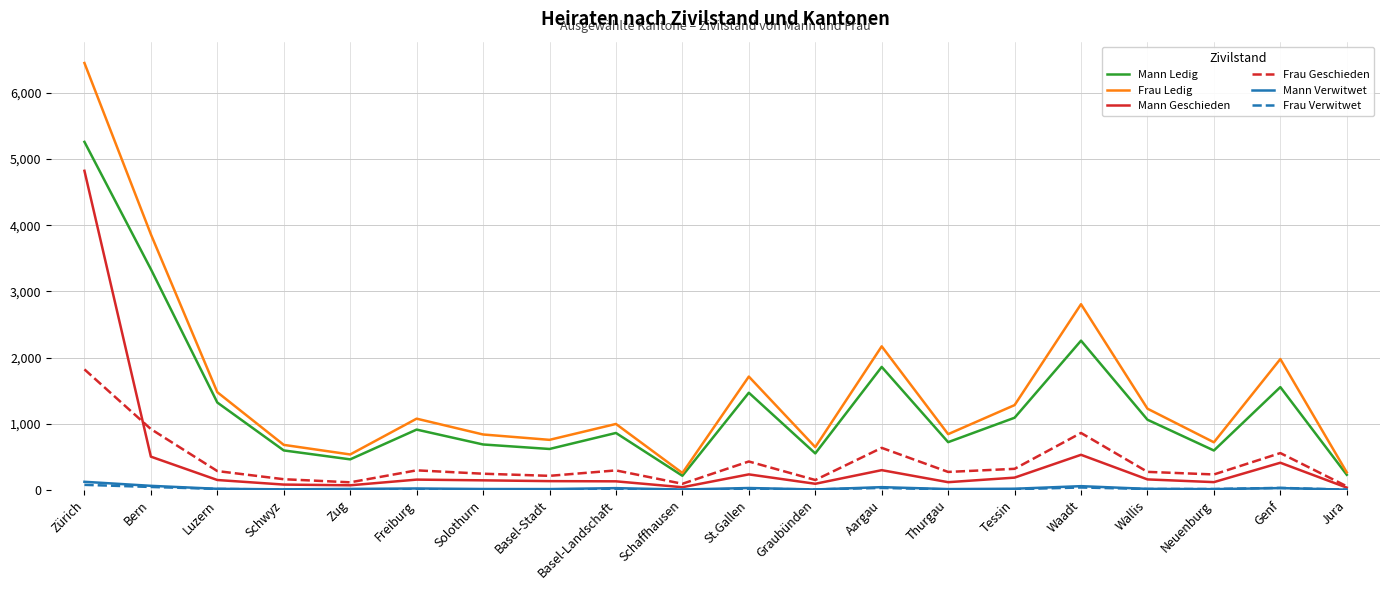

What are all the series names shown in the legend?

Mann Ledig, Frau Ledig, Mann Geschieden, Frau Geschieden, Mann Verwitwet, Frau Verwitwet